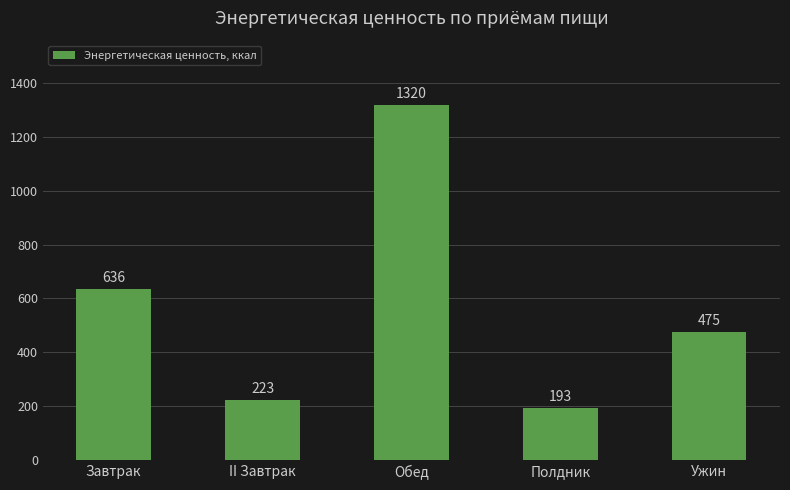

What is the smallest value displayed?

193